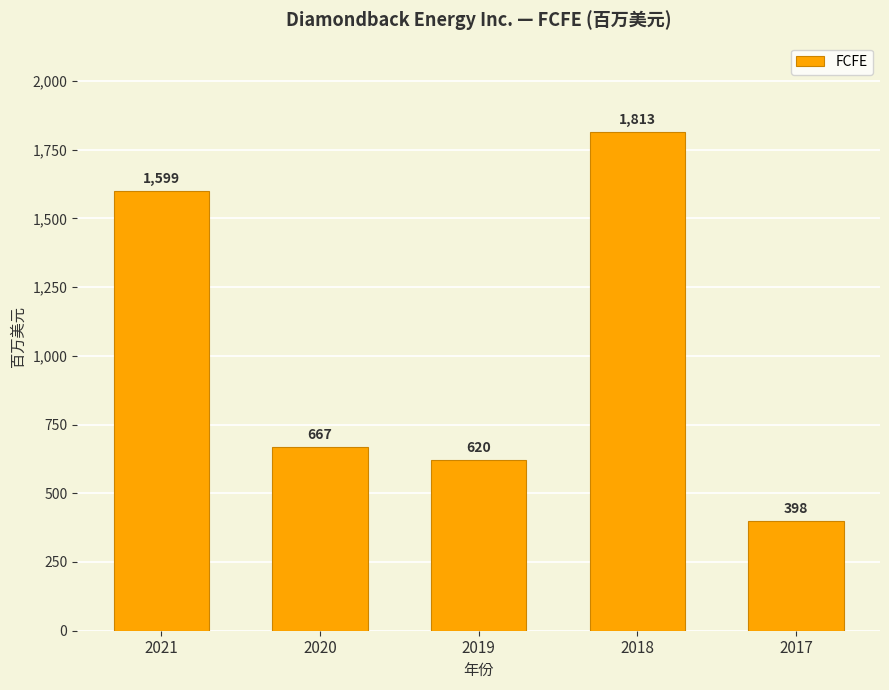

Approximately how many times larger is the value at 2017 compared to 2020?

0.6